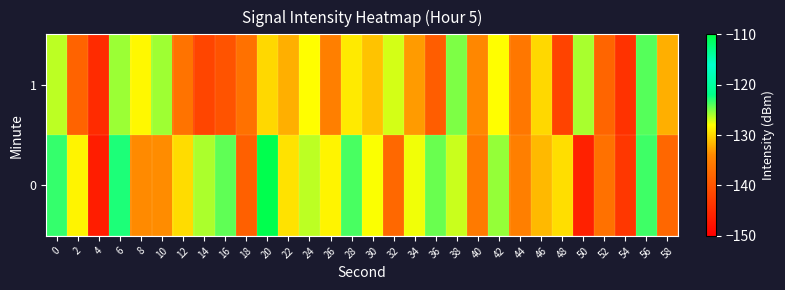

Between 38 and 54, which is larger?

38